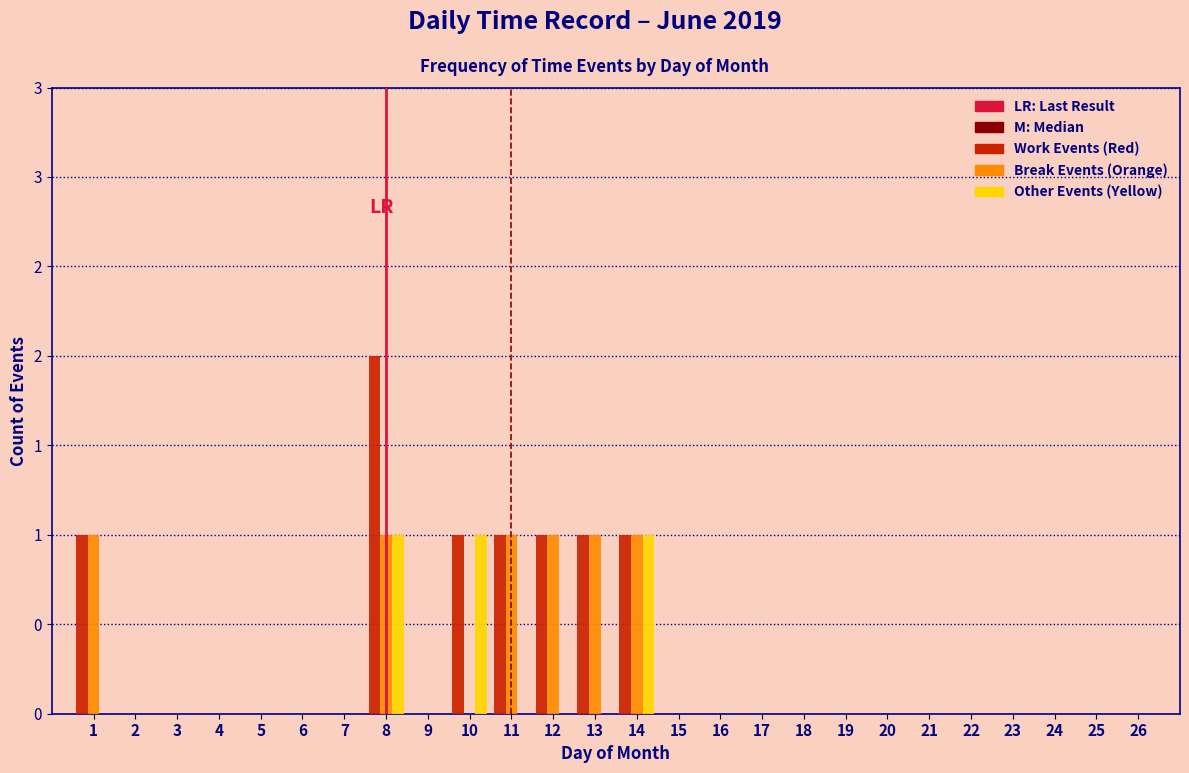

Are the bars grouped side by side (vs. stacked)?

Yes